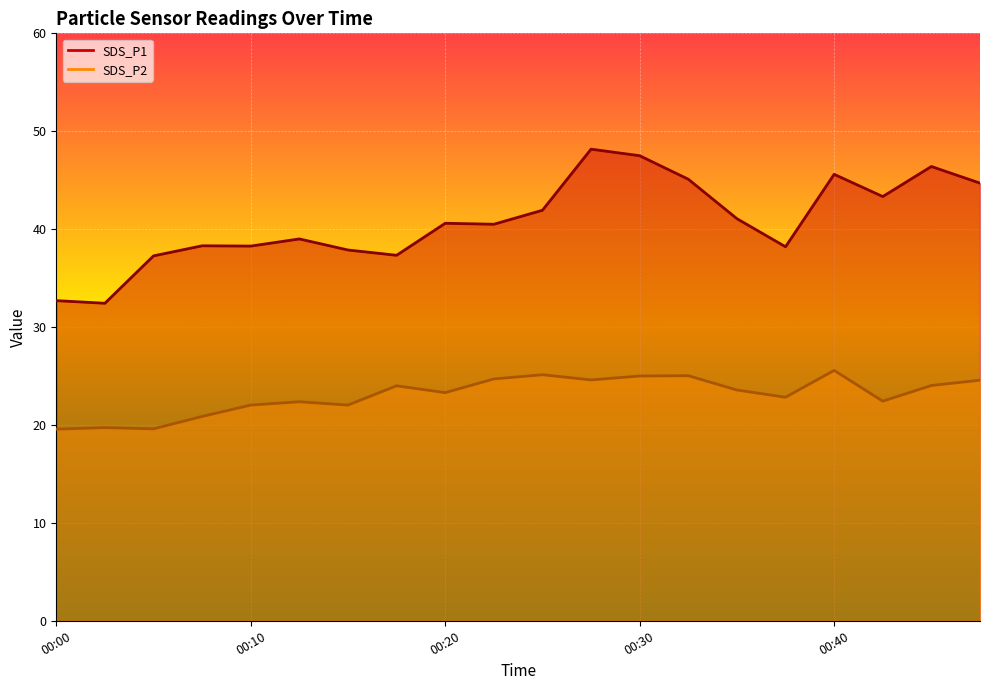

Is the value of SDS_P1 at 00:15 greater than the value of SDS_P2 at 00:13?

Yes